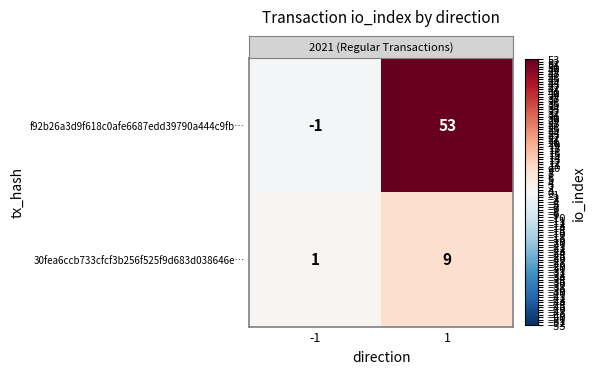

What is the difference between the maximum and minimum values in the 30fea6ccb733cfcf3b256f525f9d683d038646e… series?

8